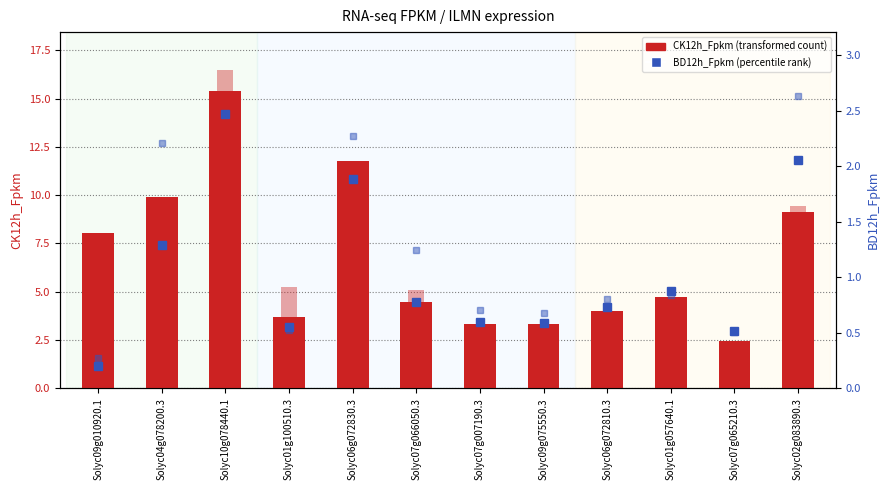

What is the label of the 9th bar from the right?

Solyc01g100510.3